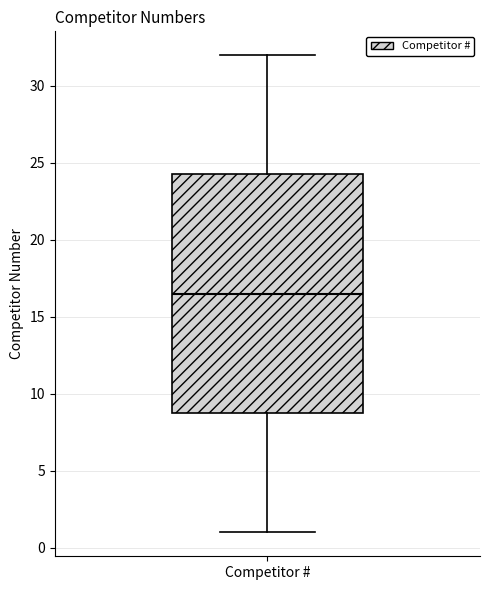

Read this box plot against the y-axis: the position of the median line, the range covered by the box, and the ends of both whiskers. The values are not printed on the chart, so give them approximately, as read against the axis.

median 16.5, box 9.0 to 24.5, whiskers 1.0 to 32.0